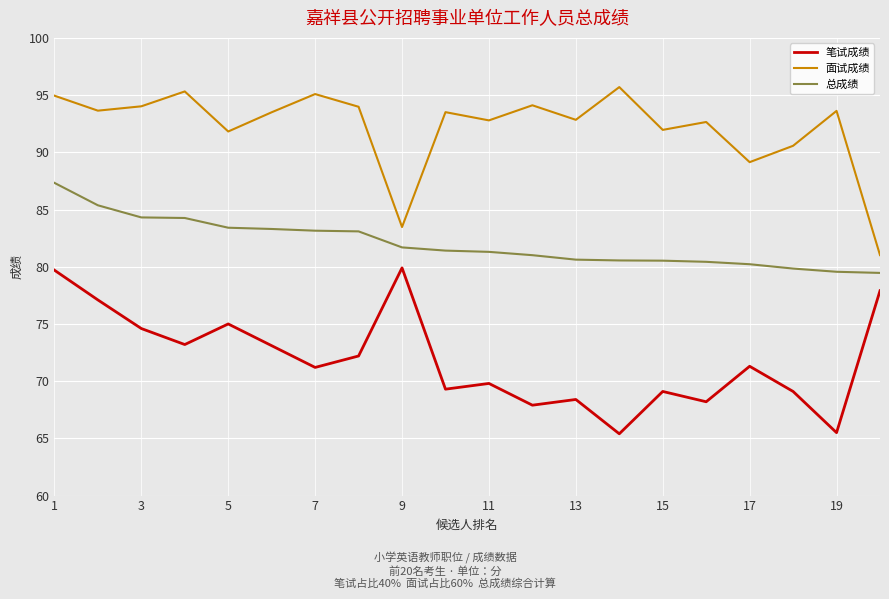

List the series in order of their overall mean, lowest first.

笔试成绩, 总成绩, 面试成绩